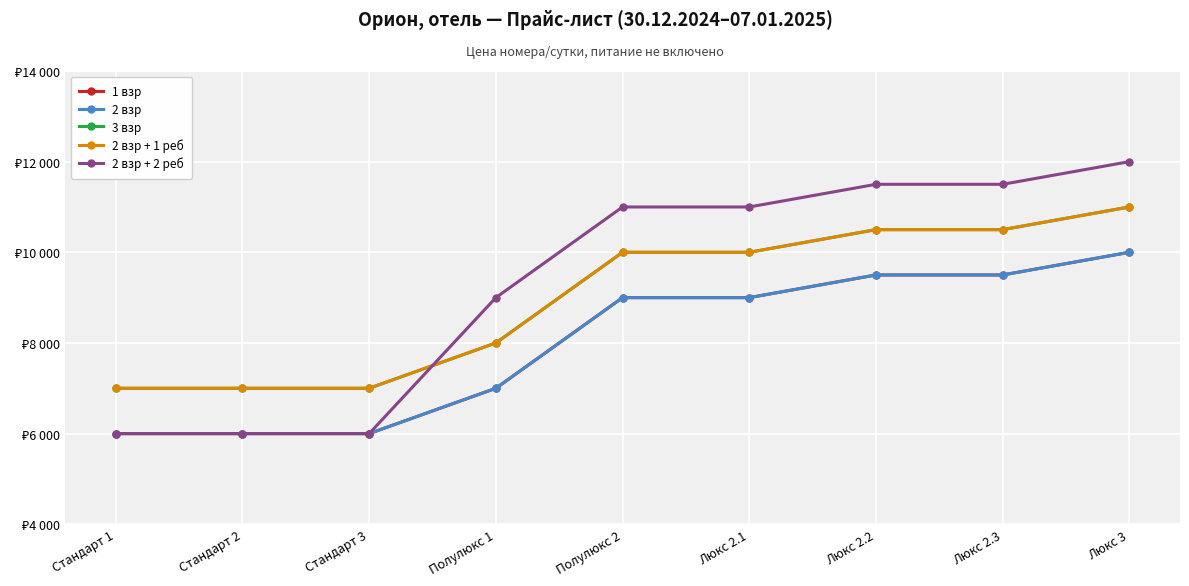

The 2 взр + 1 реб series shows 2990 at Люкс 3. True or false?

False